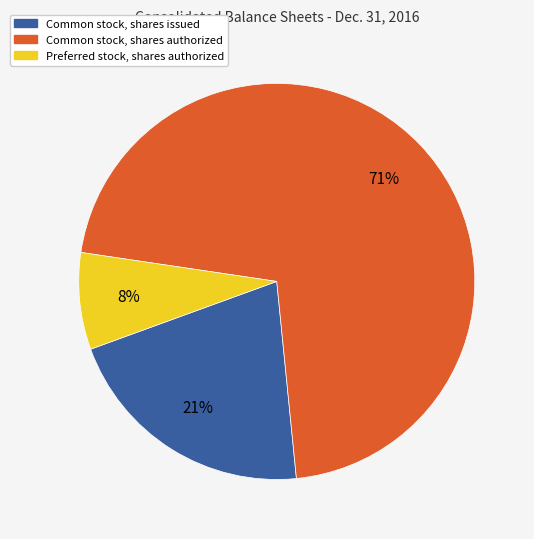

To the nearest percent, what portion does Common stock, shares issued represent?

21%